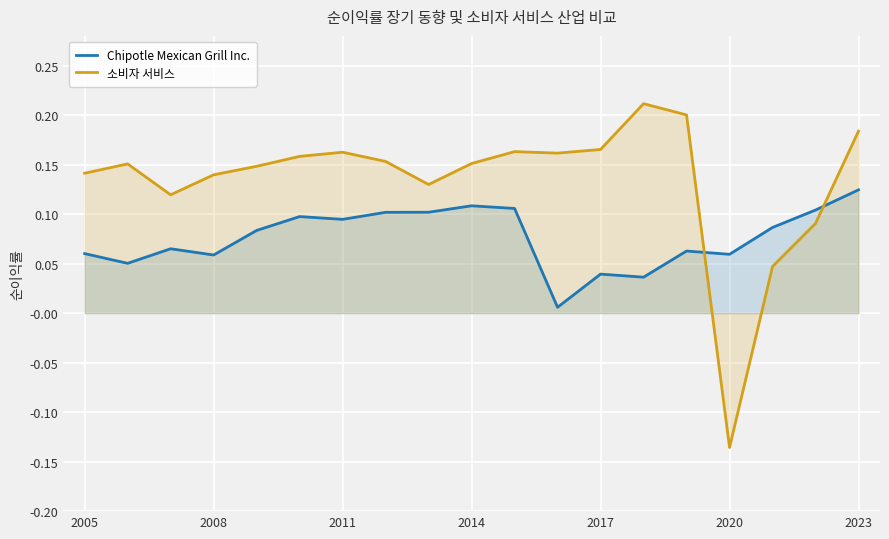

How many intersections are there between 소비자 서비스 and Chipotle Mexican Grill Inc.?

2